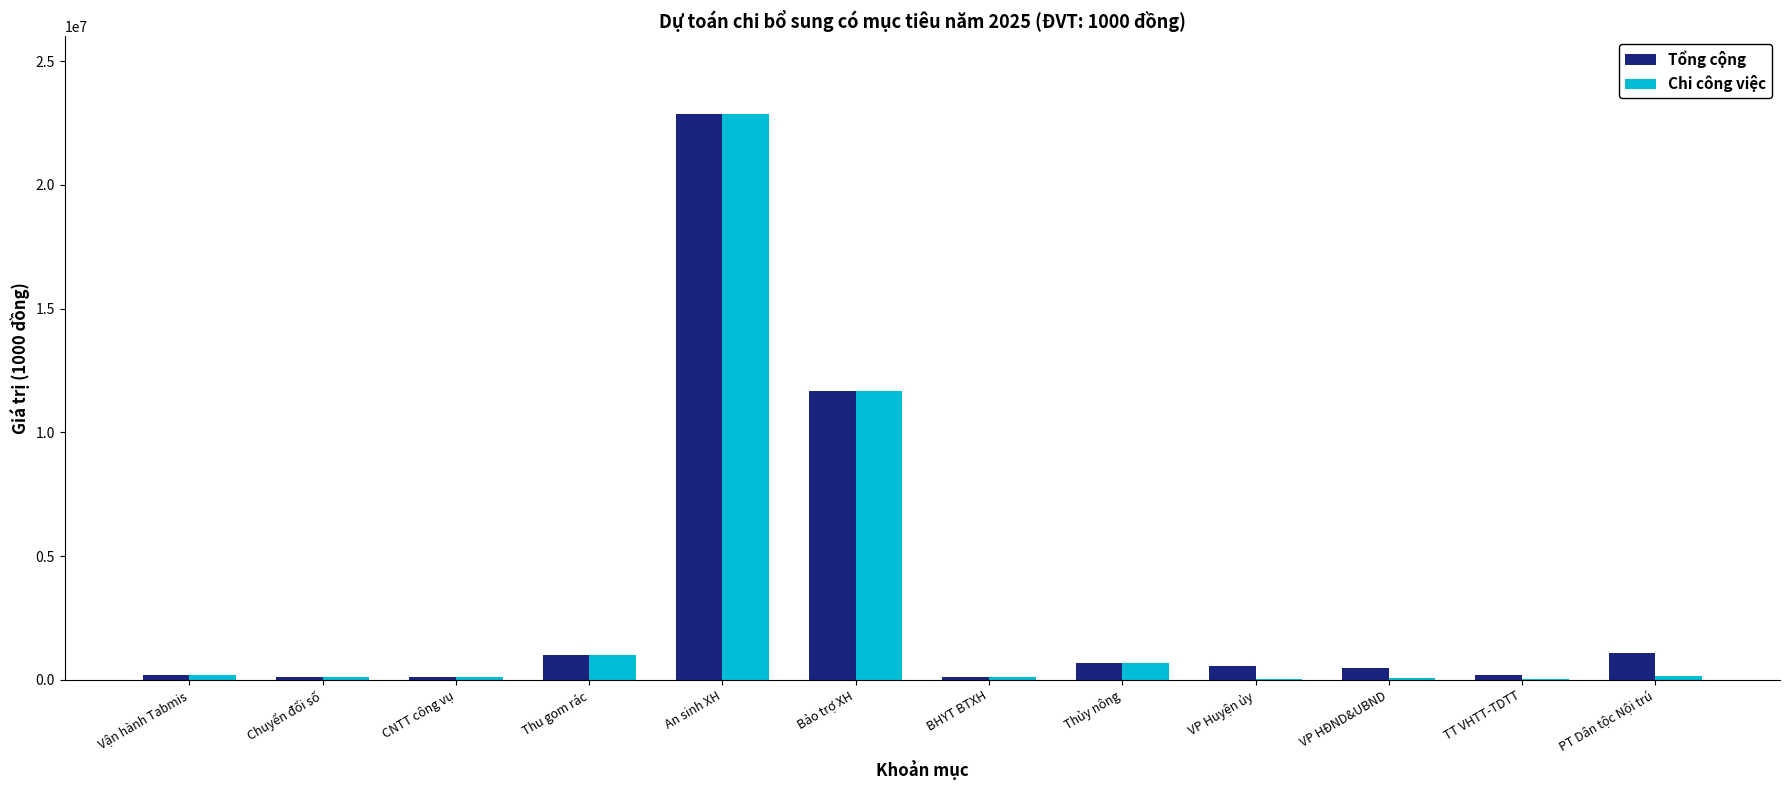

The value of Tổng cộng at Bảo trợ XH is 11665000. True or false?

True